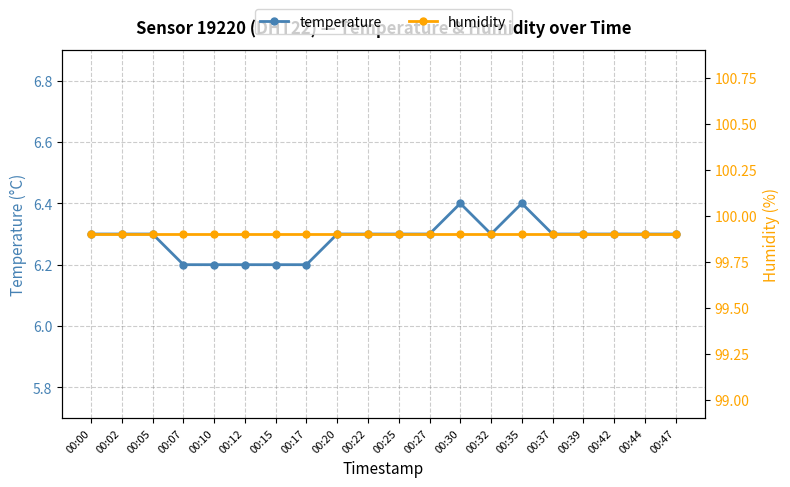

What is the value of the temperature point at the 7th from the left?

6.2